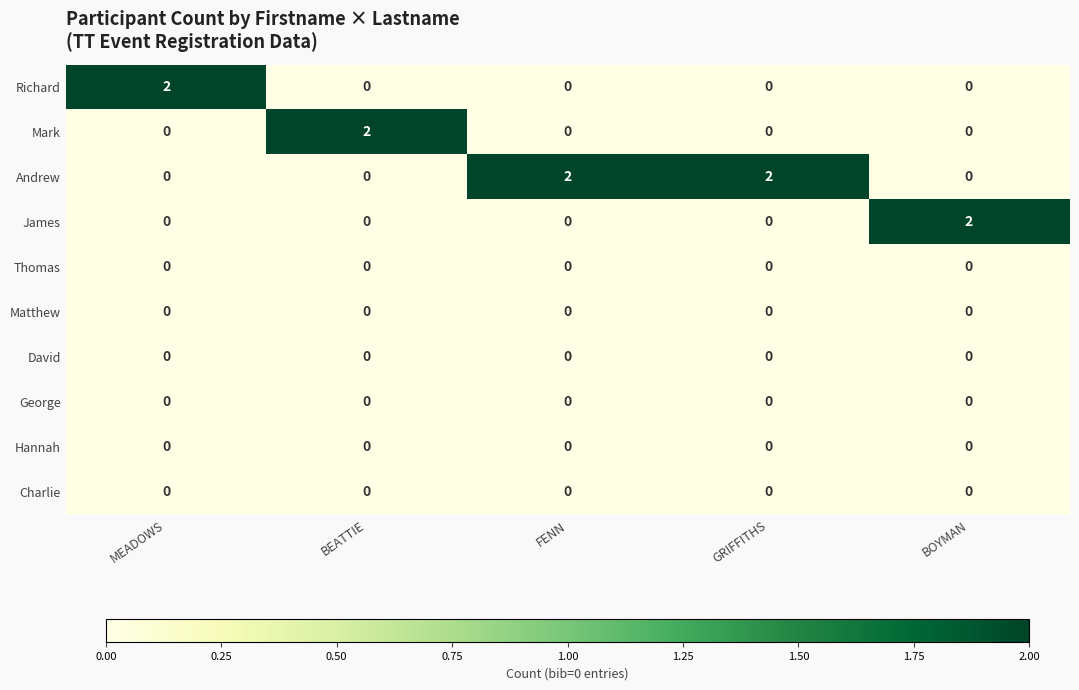

The value of James at BEATTIE is 0. True or false?

True